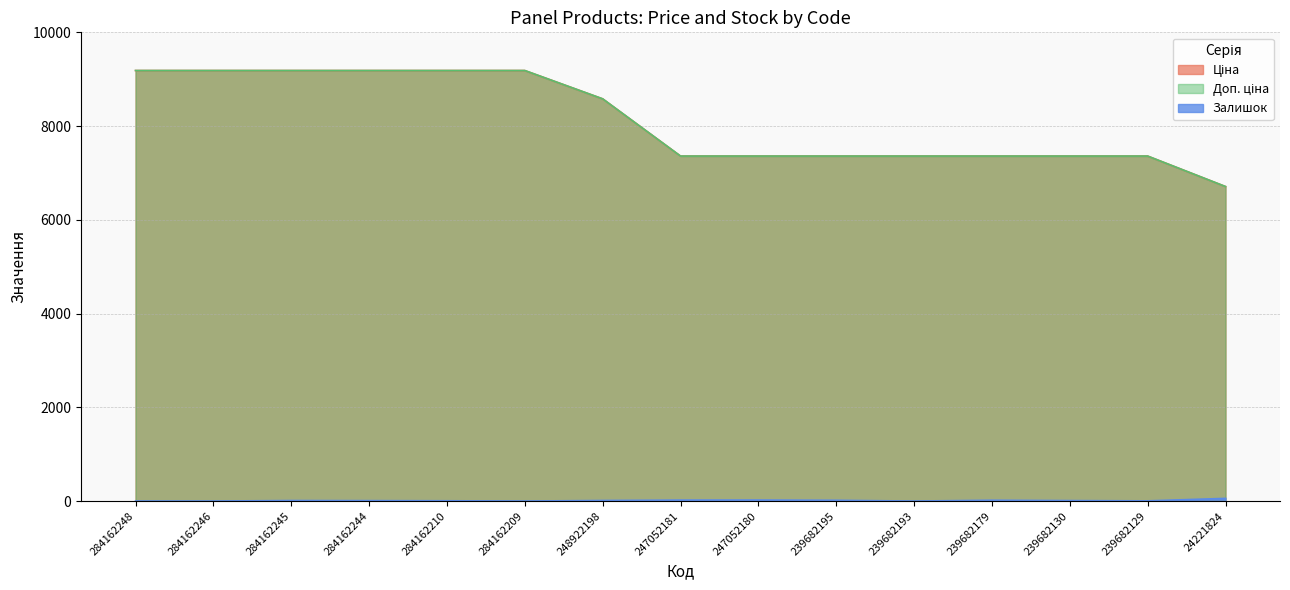

True or false: Доп. ціна and Залишок intersect in this chart.

False